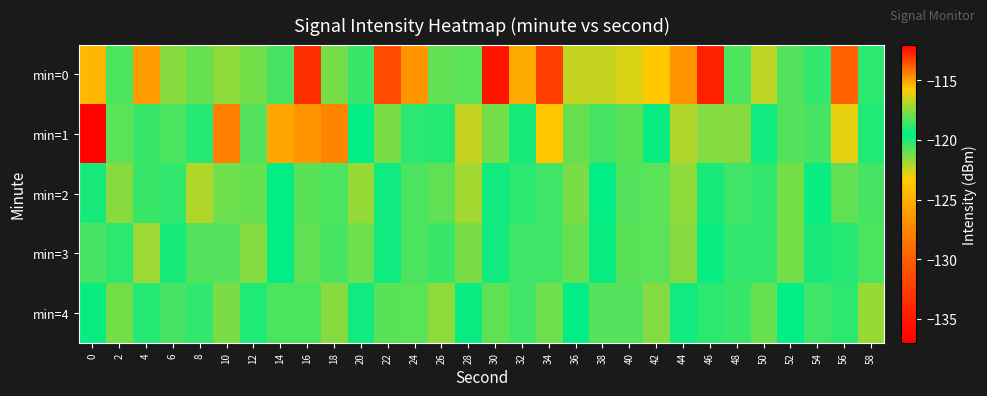

What is the difference between the highest and lowest values at 4?

7.5